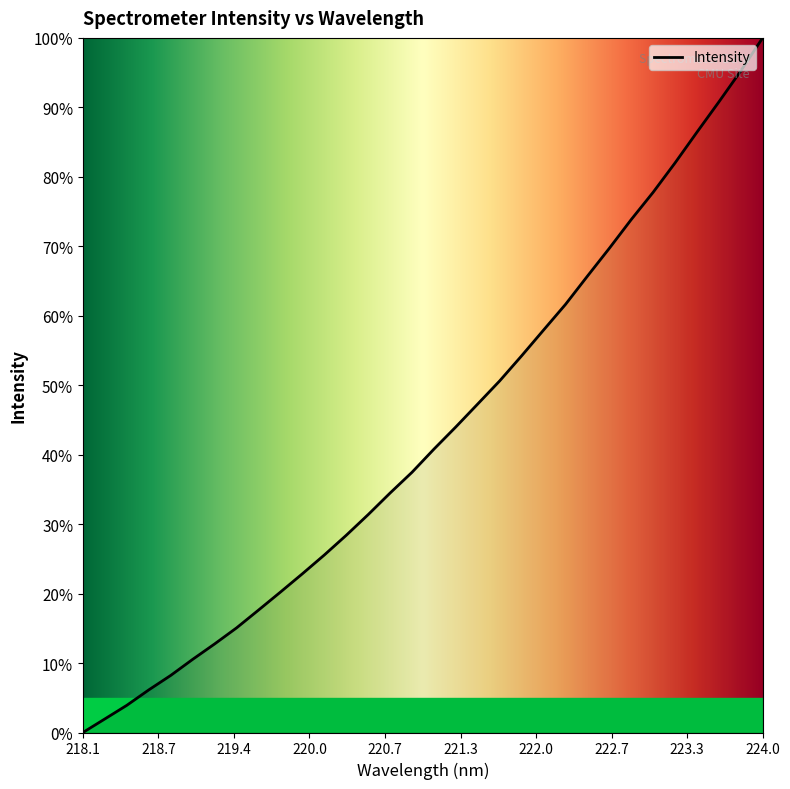

What is the greatest value displayed?

100.0